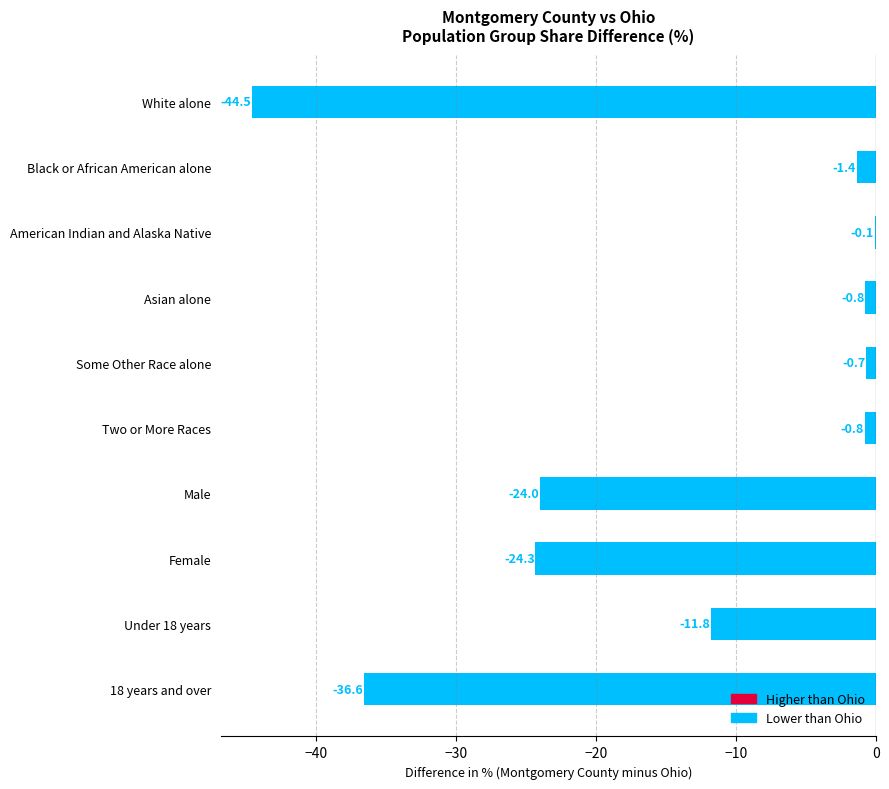

Is it true that the value at Female is -24.3?

True